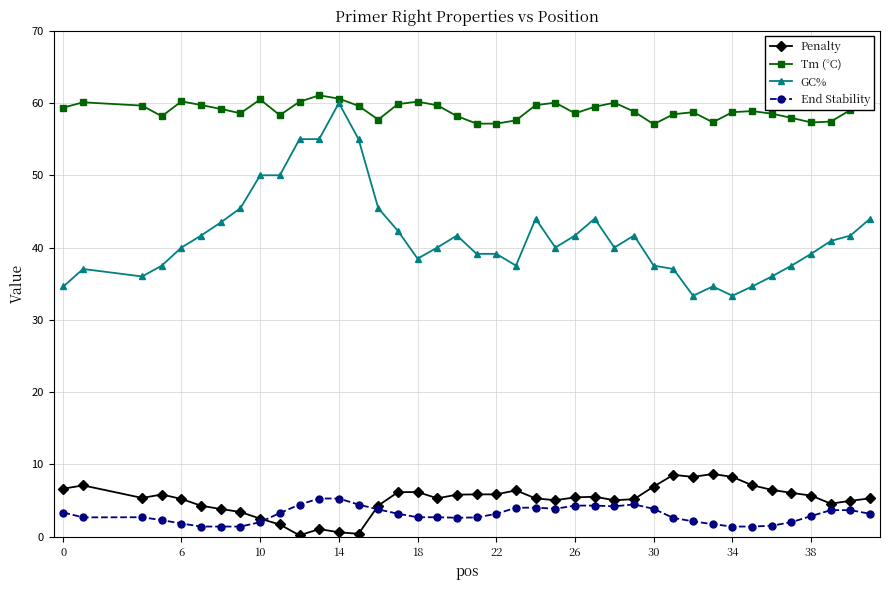

True or false: Tm (°C) and End Stability cross at least once.

False